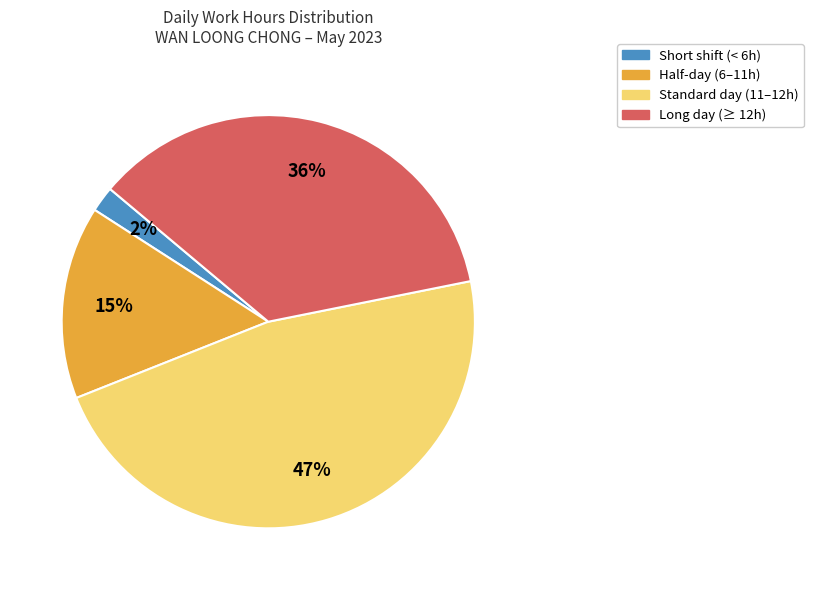

Which category has the smallest portion of the pie?

Short shift (< 6h)